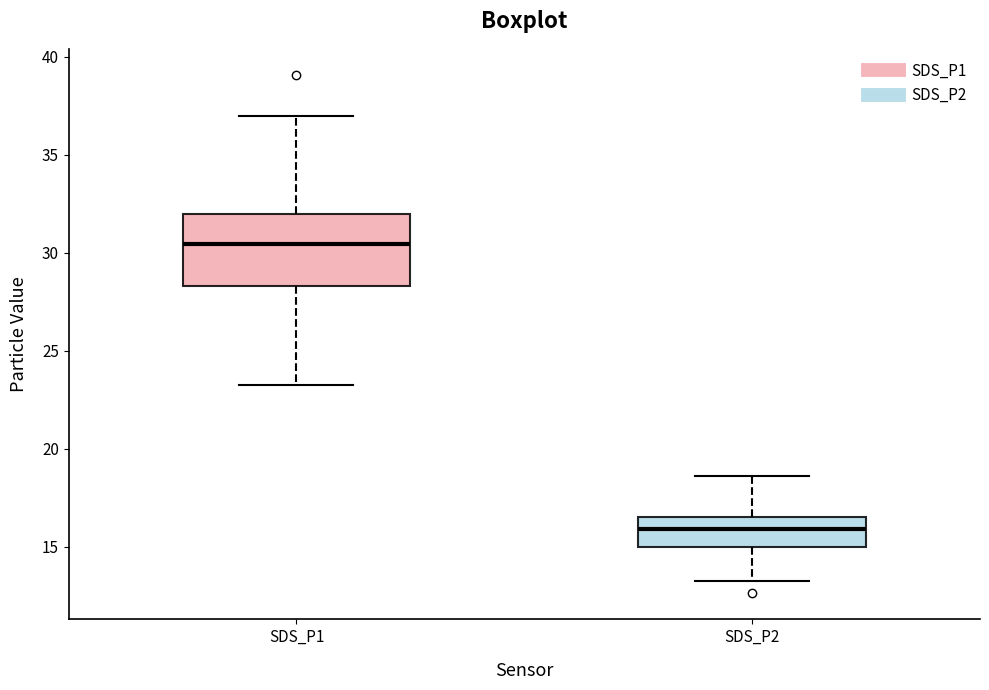

Reading left to right, transcribe this box plot: for each box, give where its median line is, the range the box spans, and where its two whiskers end, as read against the y-axis. The values are not printed on the chart, so give them approximately, as read against the axis.

SDS_P1: median 30.5, box 28.5 to 32.0, whiskers 23.0 to 37.0
SDS_P2: median 16.0, box 15.0 to 16.5, whiskers 13.5 to 18.5